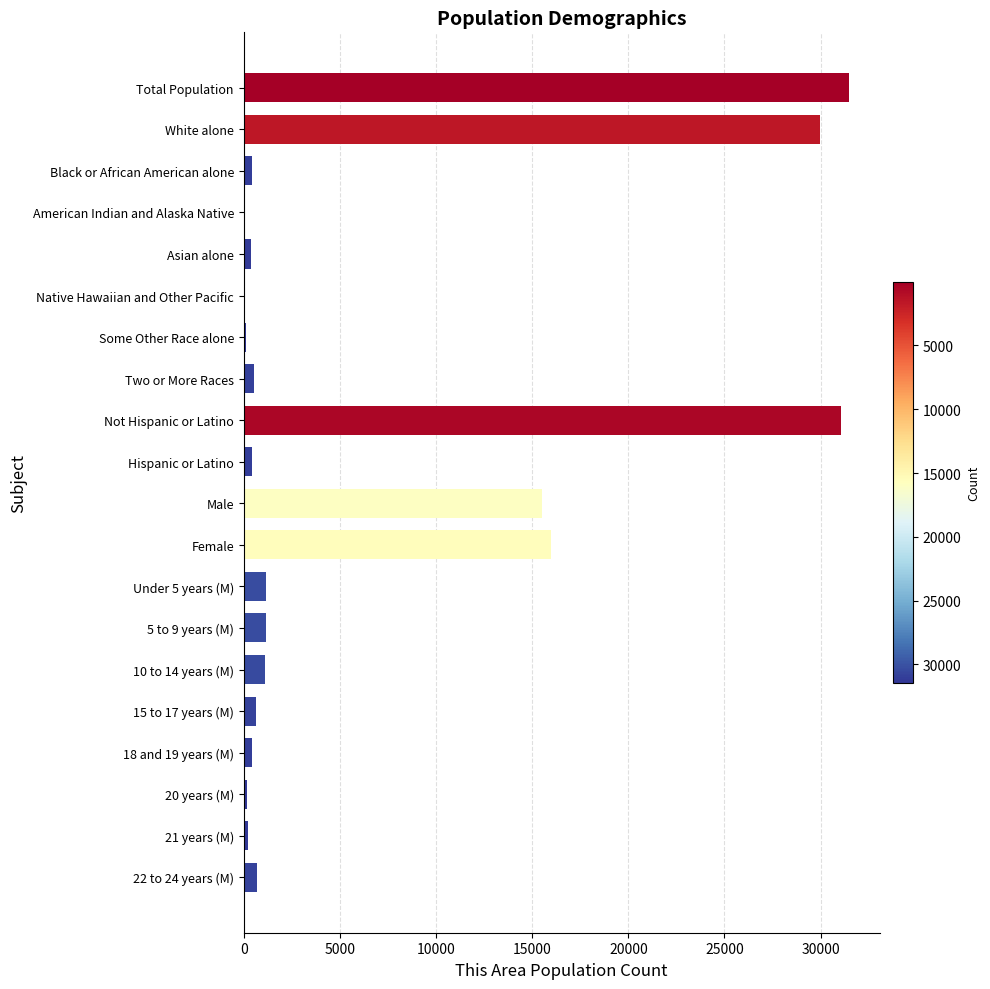

What is the change in value from Total Population to White alone?

-1504